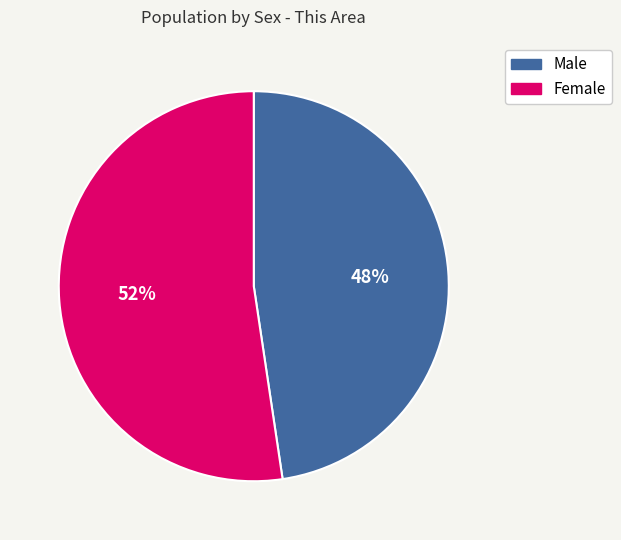

What percentage is the Male slice, to the nearest percent?

48%